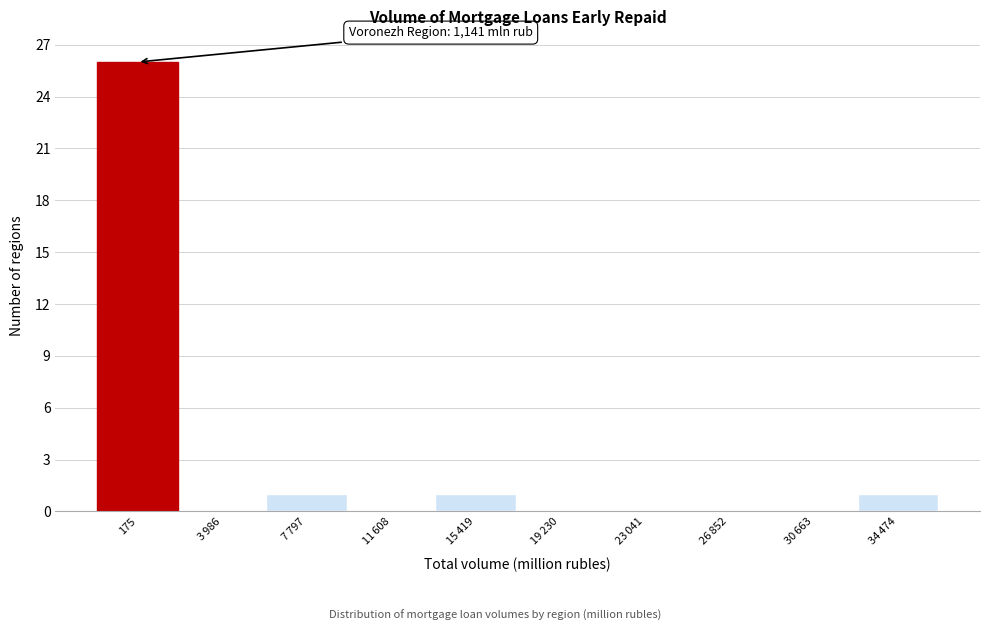

Which category has the highest value across all series?

175